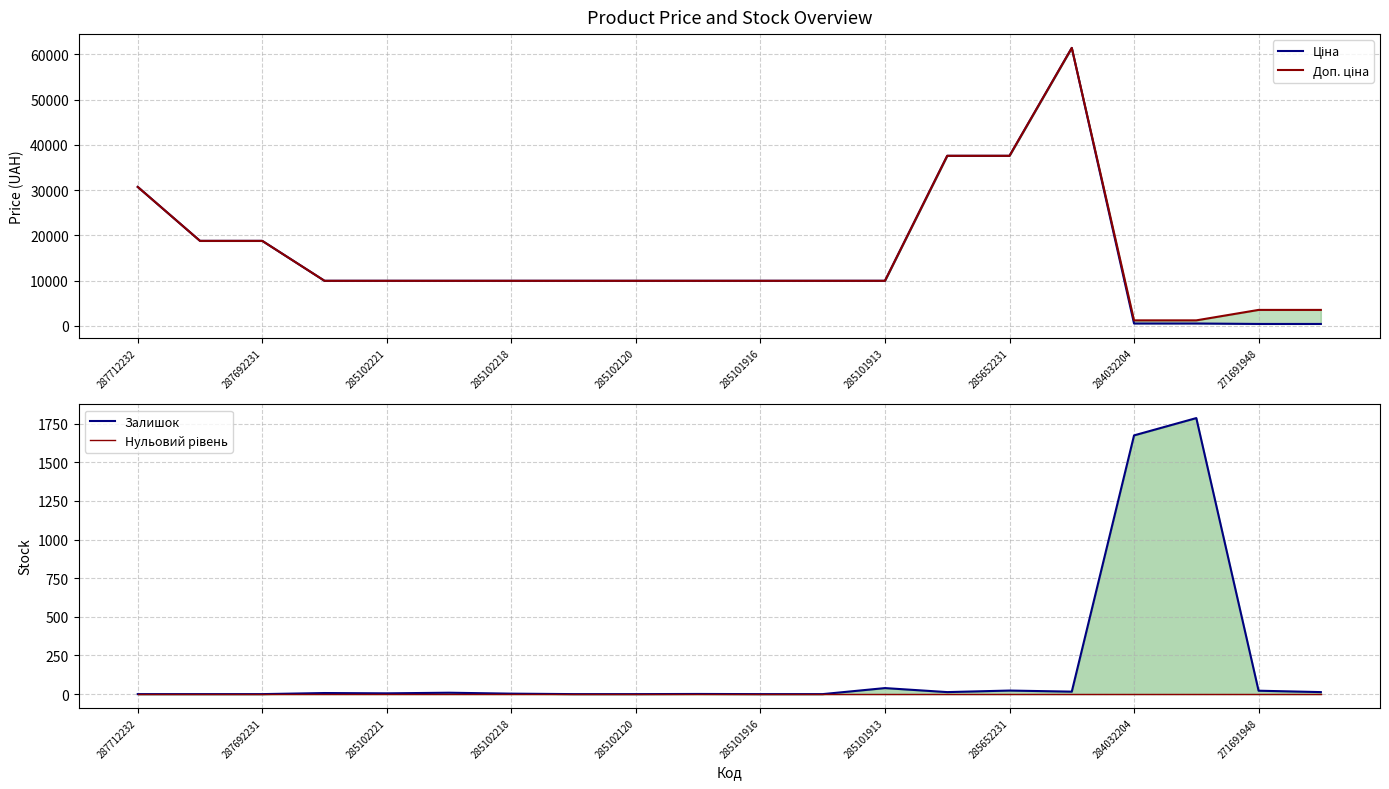

How many data points does each series have?

20